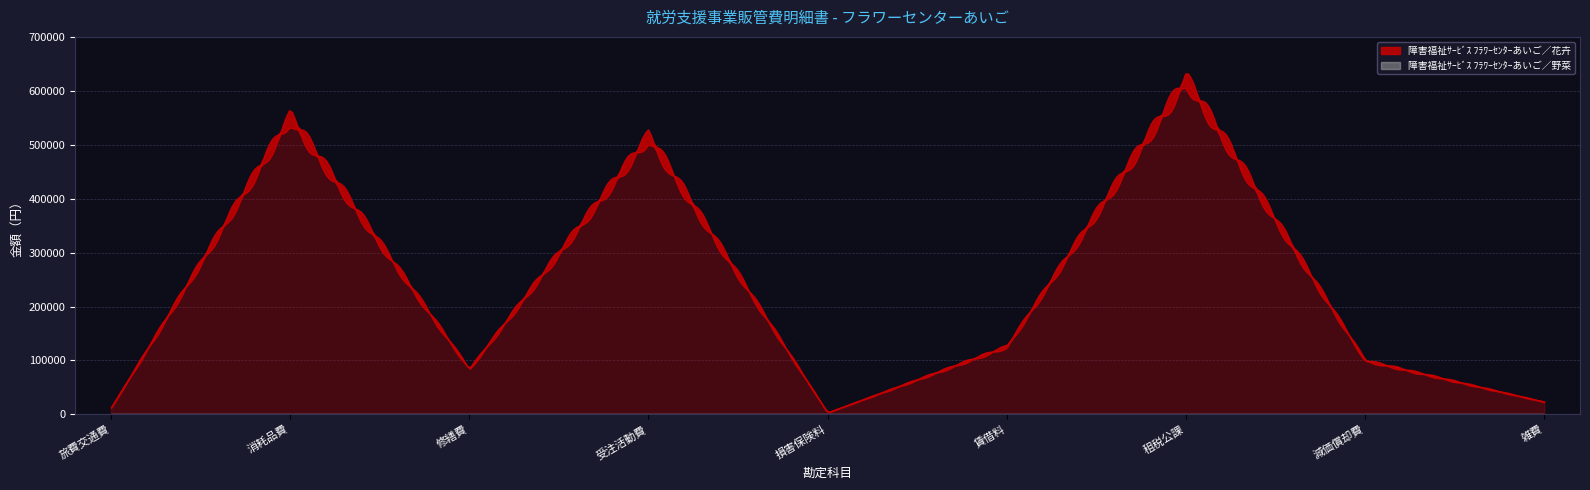

What is the difference between the maximum and minimum values in the 障害福祉ｻｰﾋﾞｽ ﾌﾗﾜｰｾﾝﾀｰあいご／花卉 series?

617376